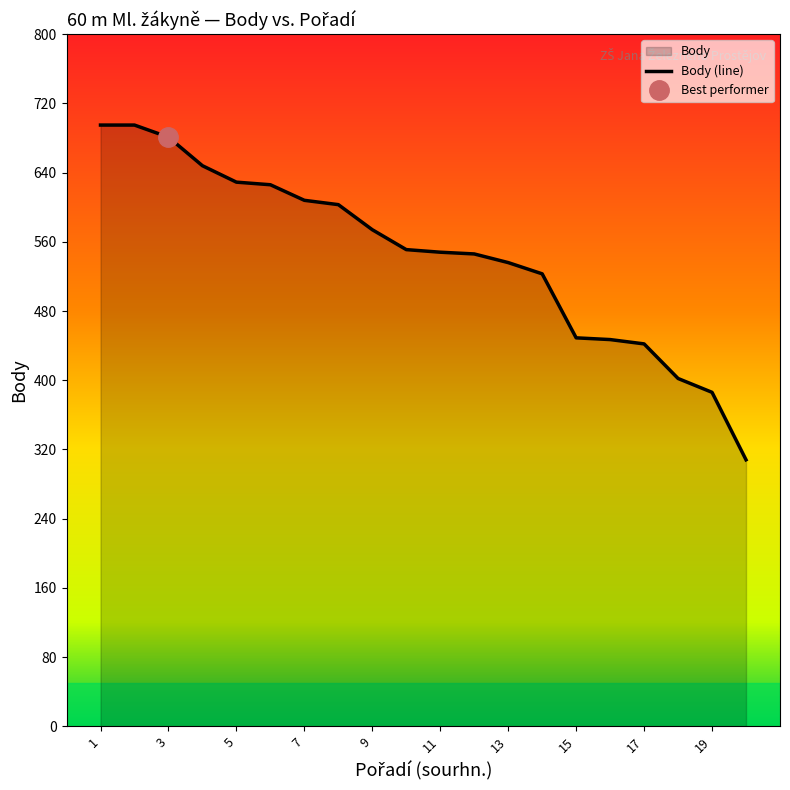

The value of Body (line) at 3 is 400. True or false?

False